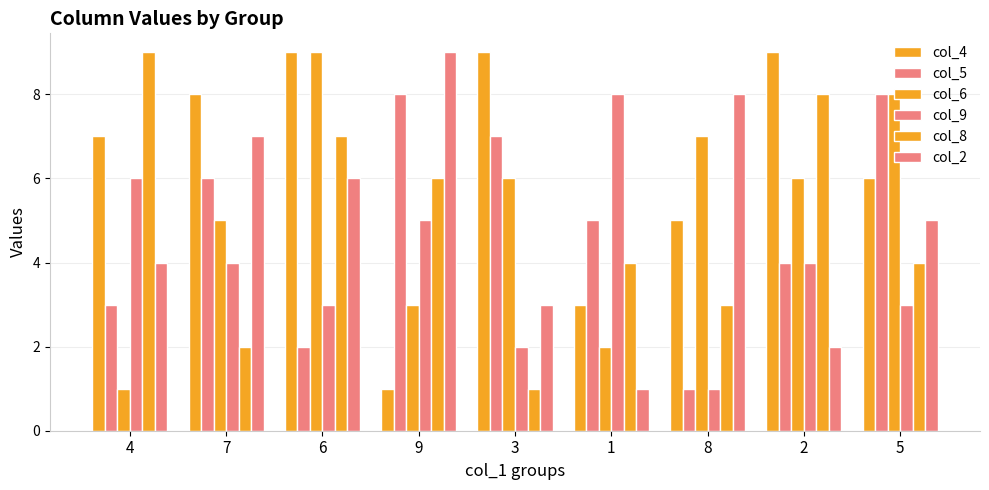

Is it true that col_8 equals 9 at 4?

True